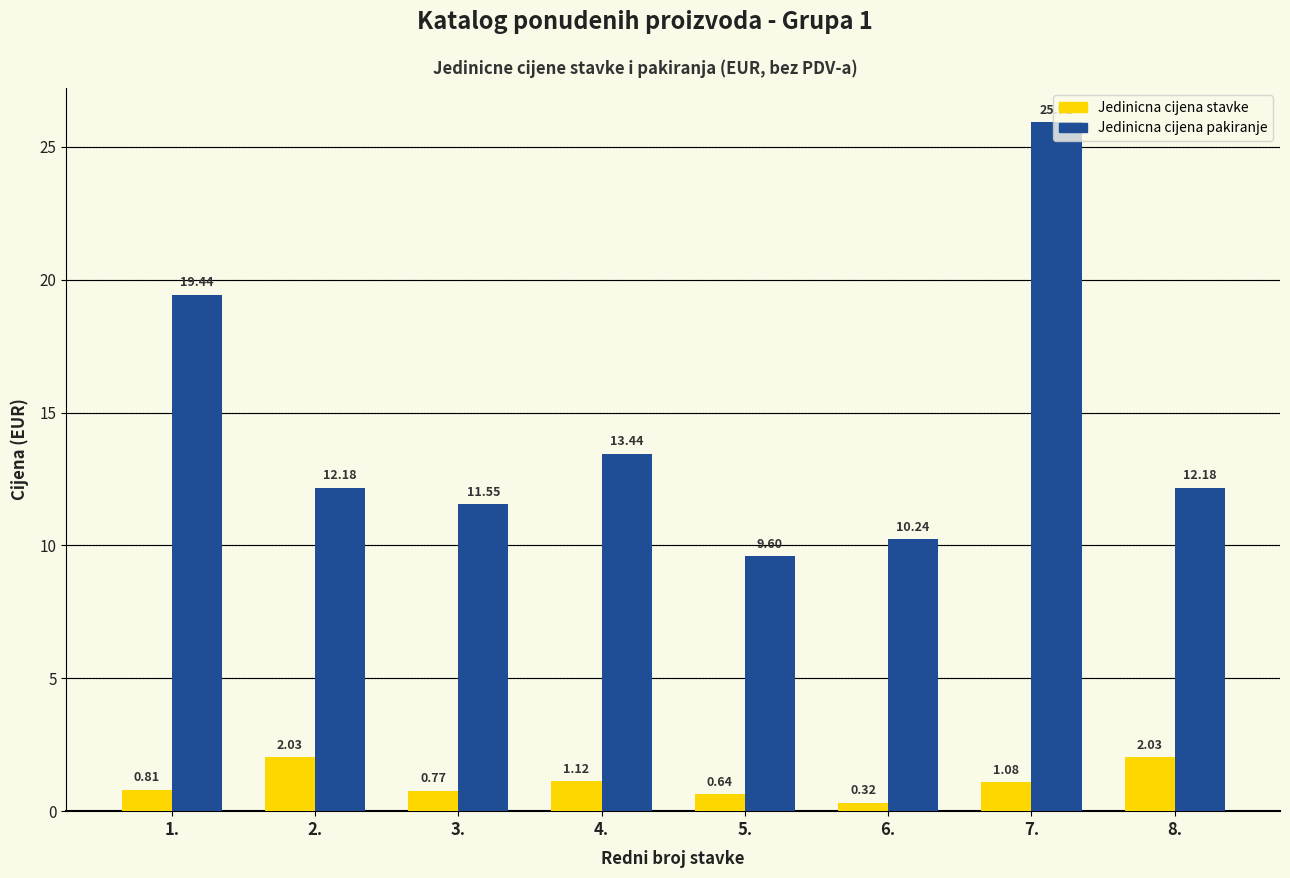

List the series in order of their overall mean, highest first.

Jedinicna cijena pakiranje, Jedinicna cijena stavke